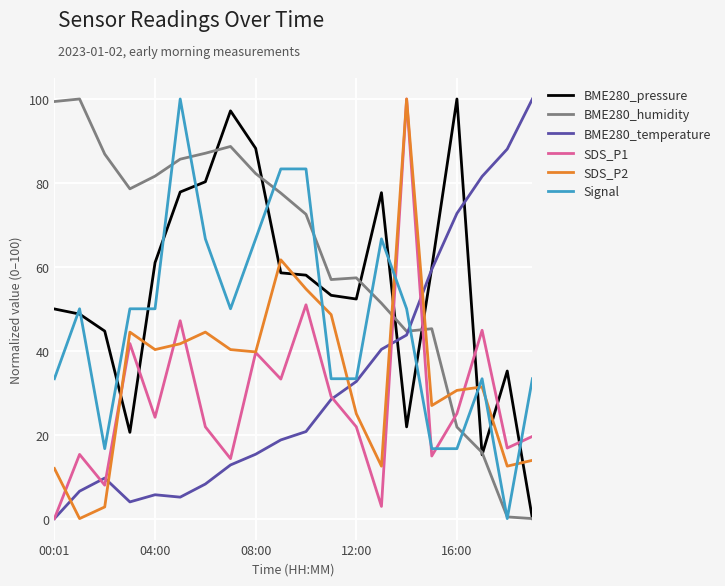

In BME280_temperature, how many points are lower than both neighbors (excluding endpoints)?

2